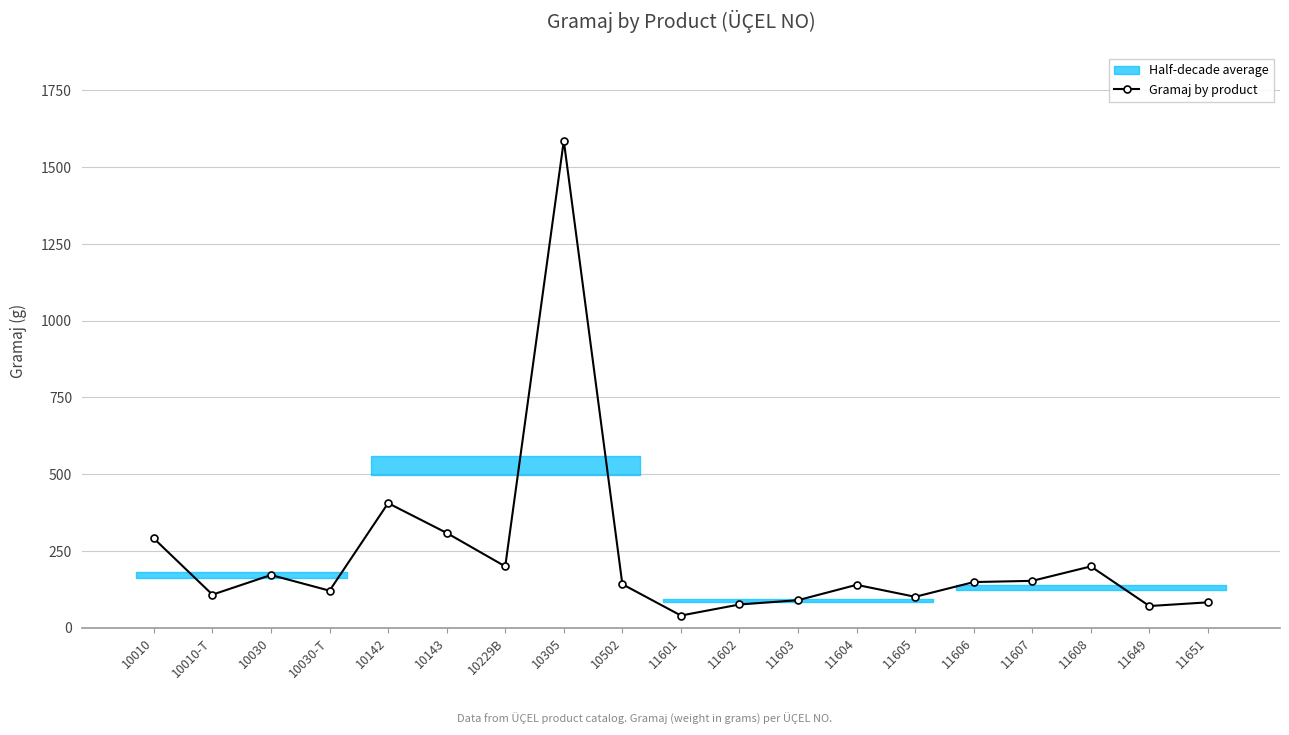

True or false: the data shows 172 at 10030.

True